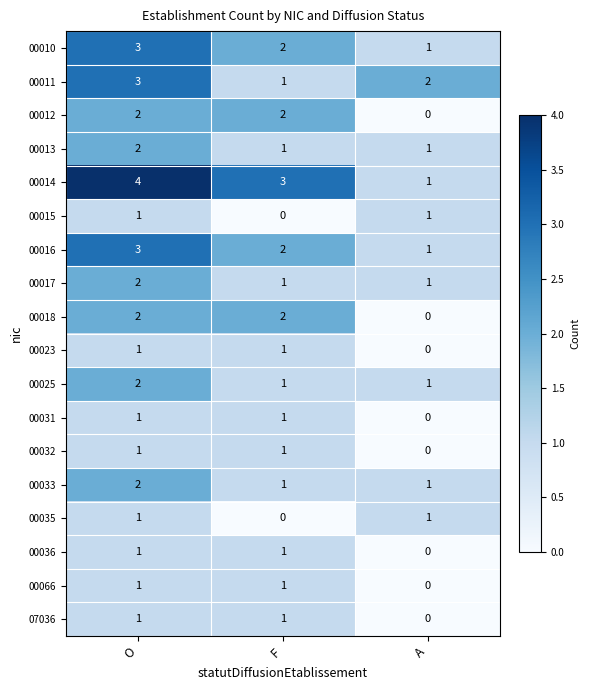

The value of 00031 at F is 0. True or false?

False